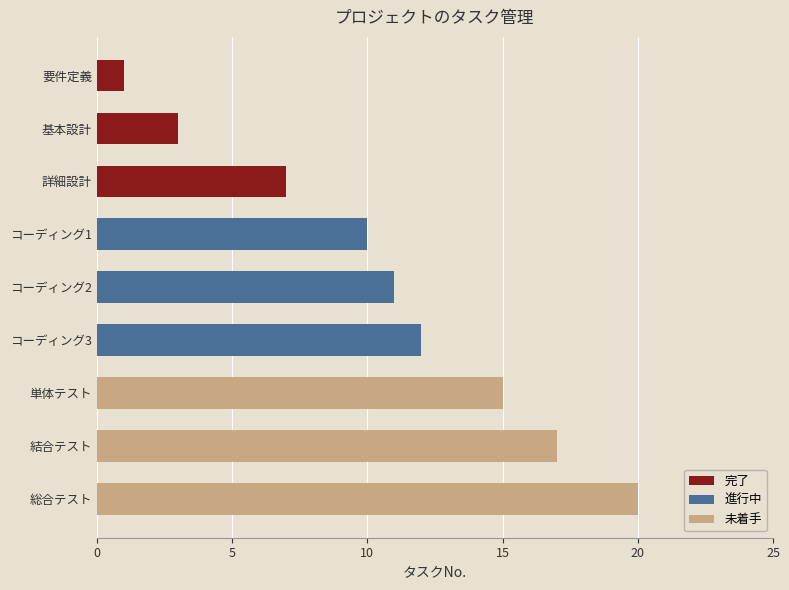

What is the smallest value displayed?

1